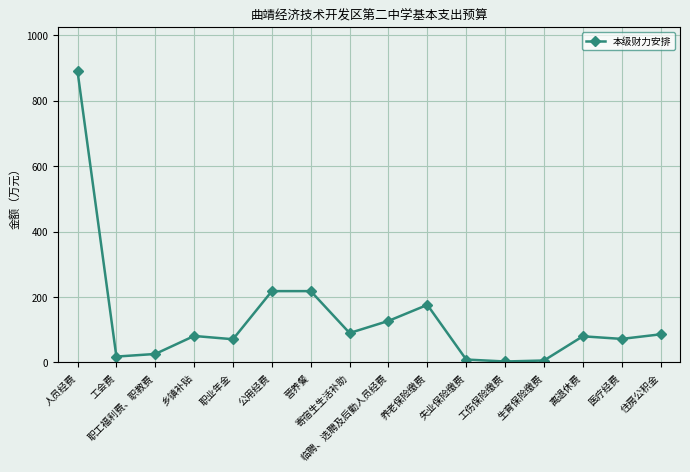

True or false: the data has more than 1 interior local peaks.

True